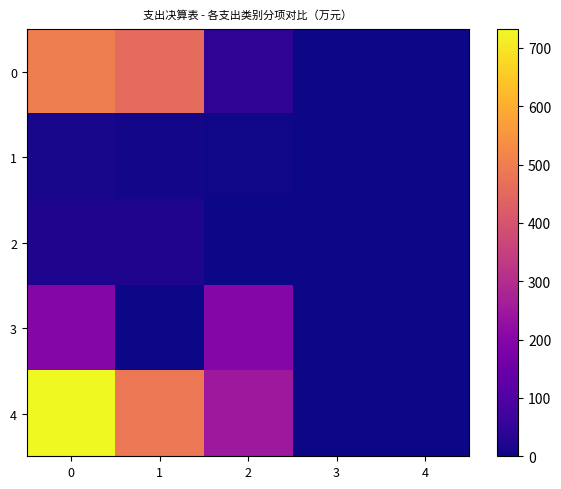

Count the number of data series in this chart.

5